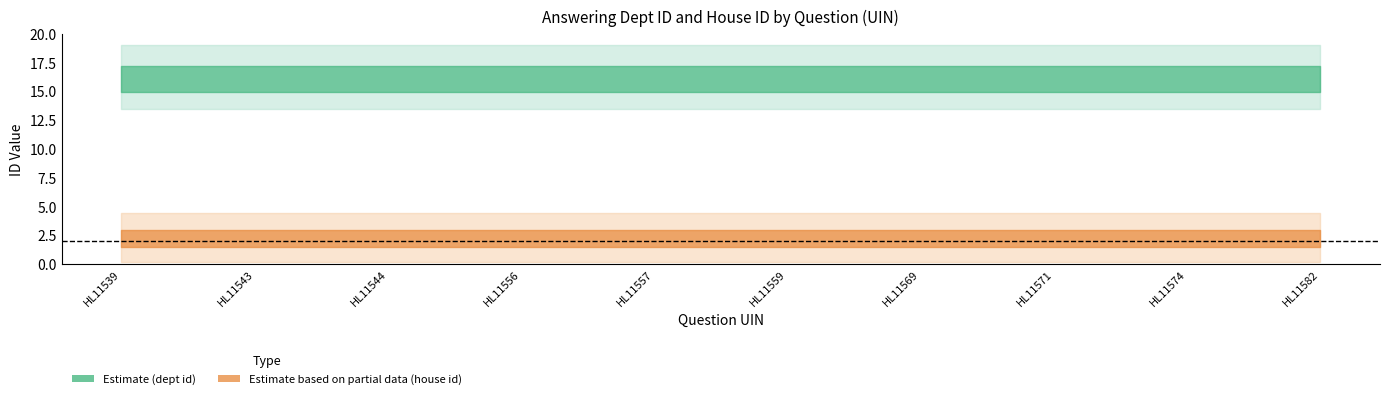

True or false: house id and answering dept id intersect in this chart.

False